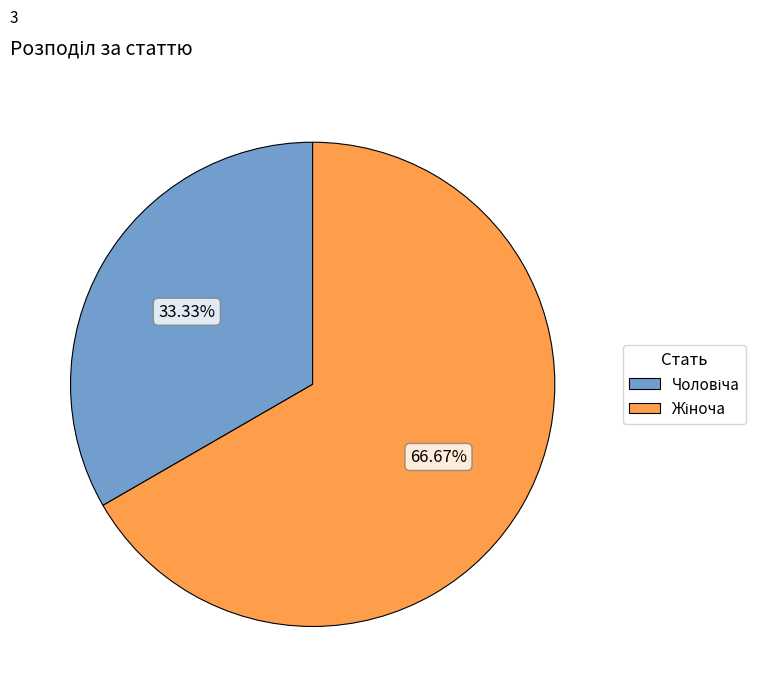

Does any single category account for the majority?

Yes